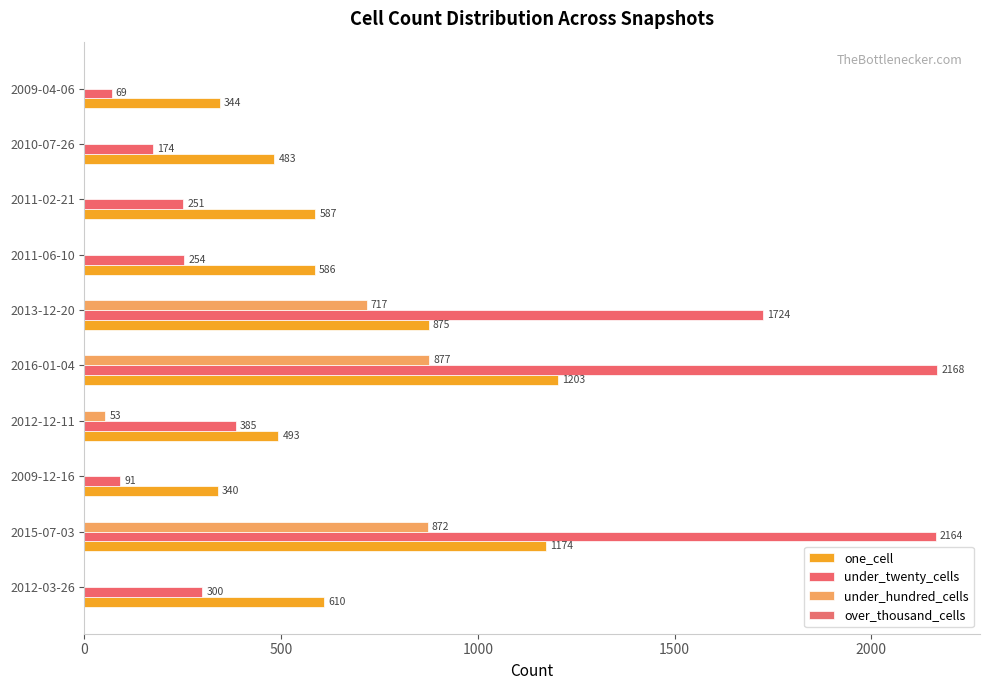

What position from the left is 1500?

4